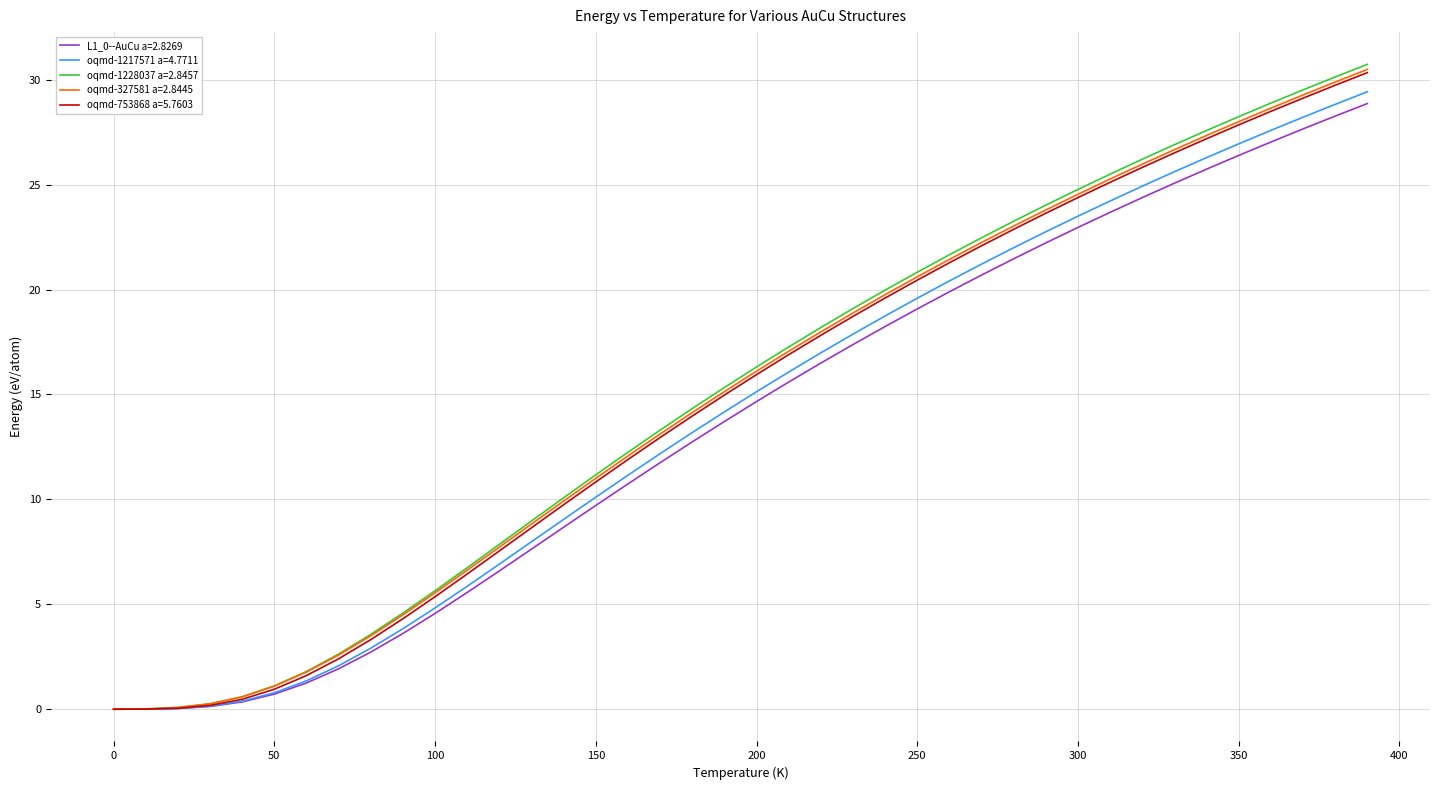

What is the maximum value for oqmd-1217571 a=4.7711?

29.4